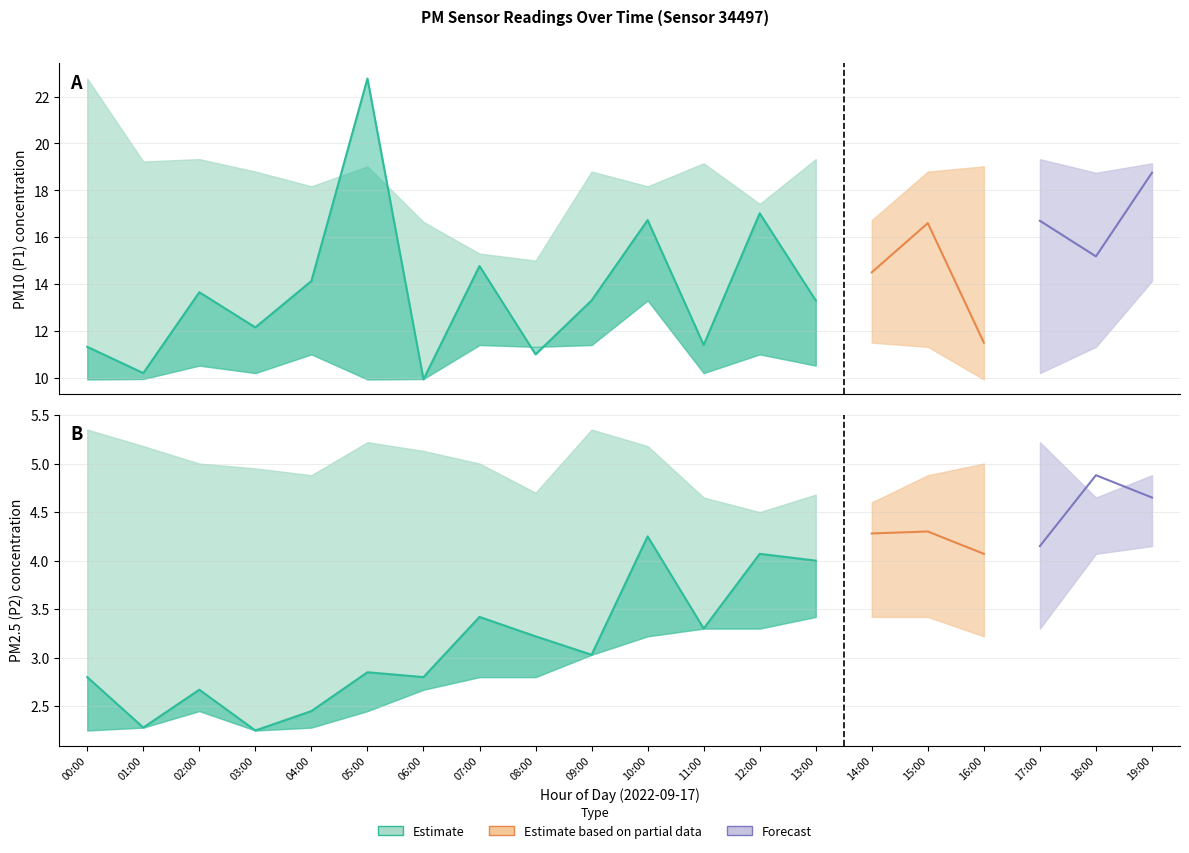

True or false: P1_lower and P2 intersect in this chart.

False